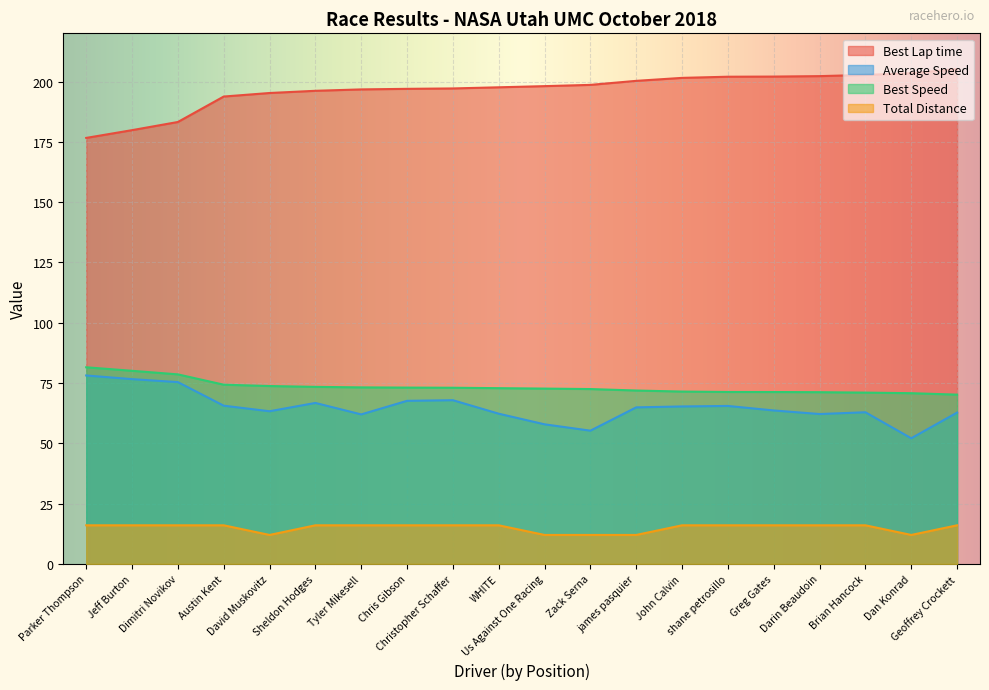

Between Chris Gibson and Darin Beaudoin, which series saw the biggest shift?

Average Speed